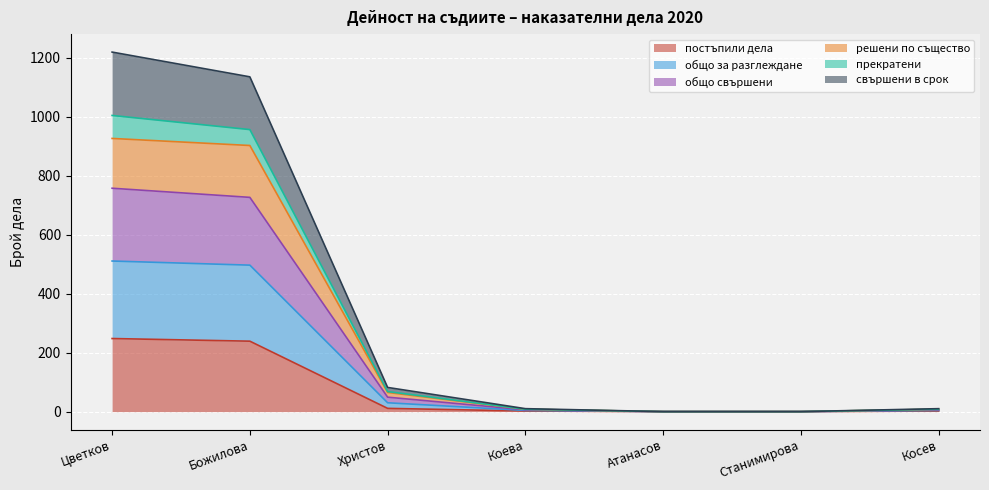

The value of прекратени at Коева is 8. True or false?

True